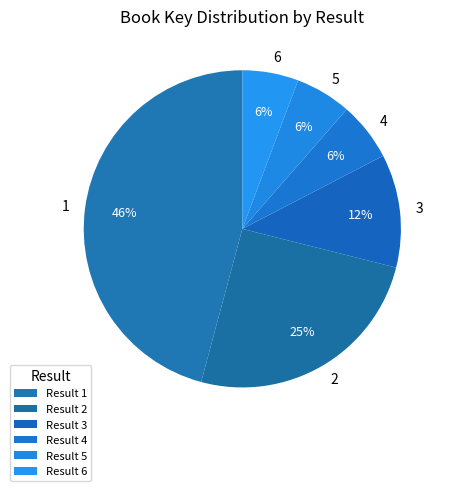

How many slices are in this pie chart?

6